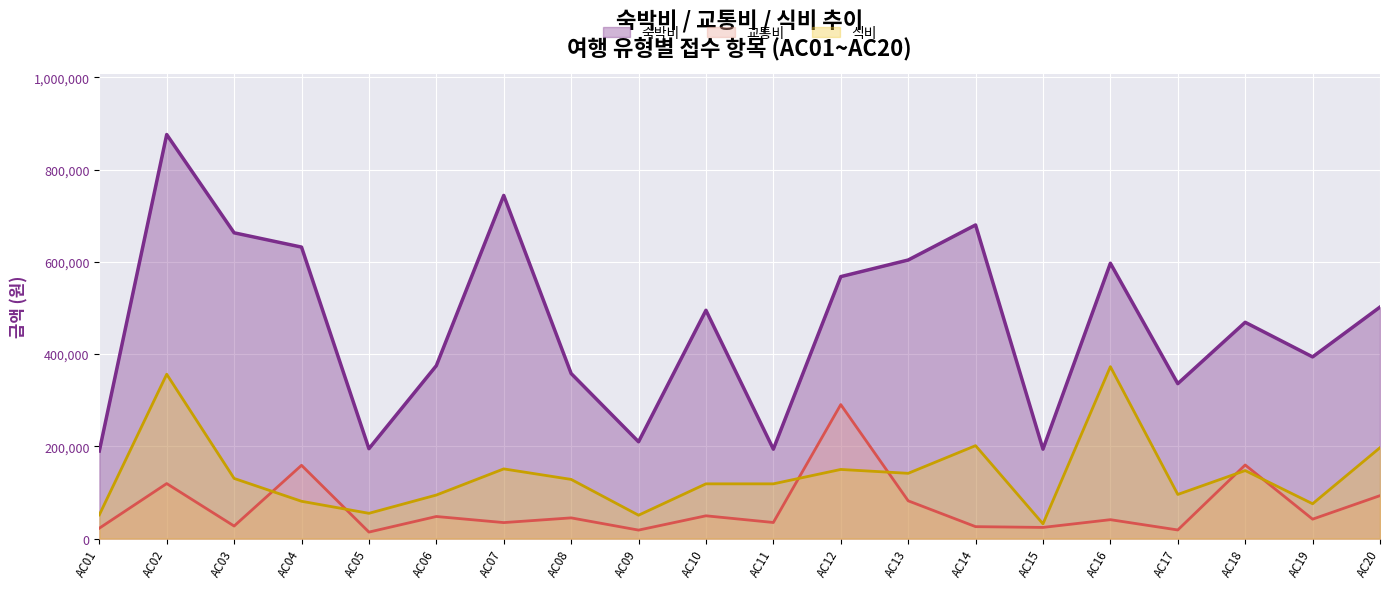

Which series has the largest range (max minus min)?

숙박비